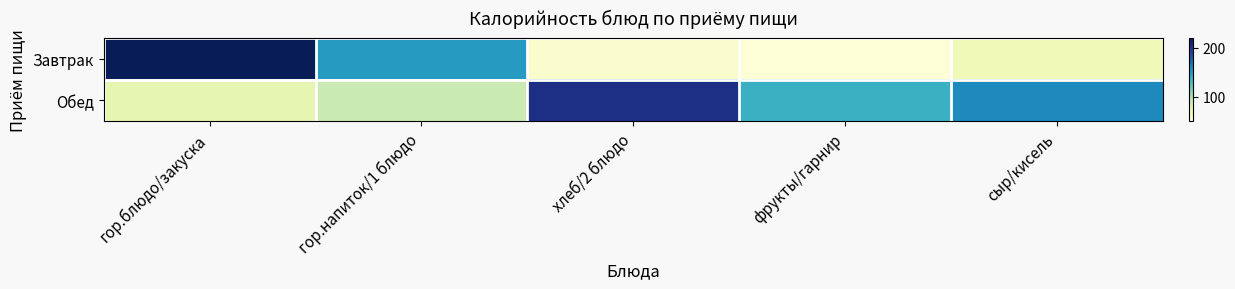

Between сыр/кисель and гор.блюдо/закуска, which is larger?

гор.блюдо/закуска